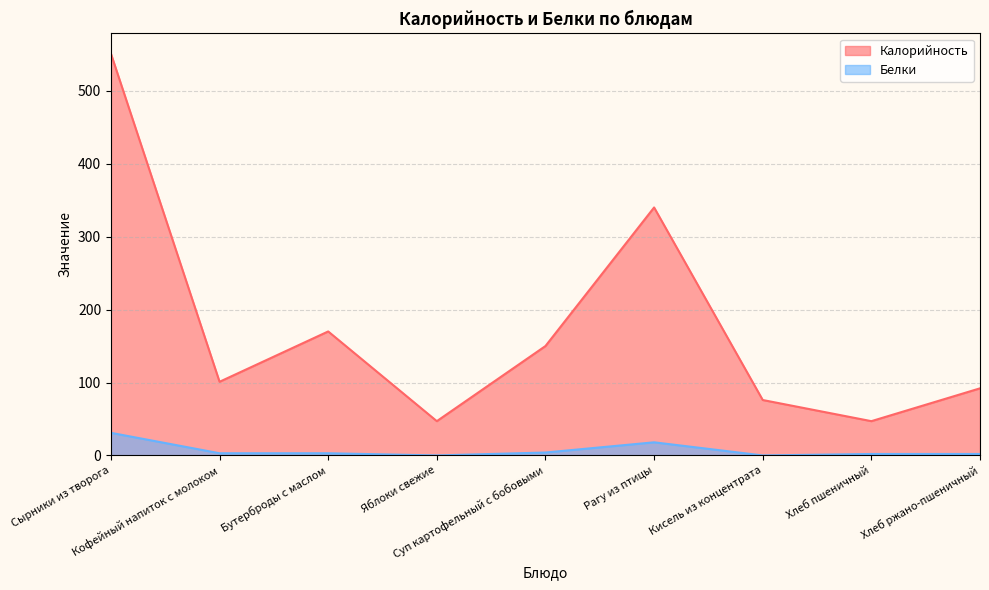

Read the Калорийность value at Рагу из птицы, to the nearest 100.

300